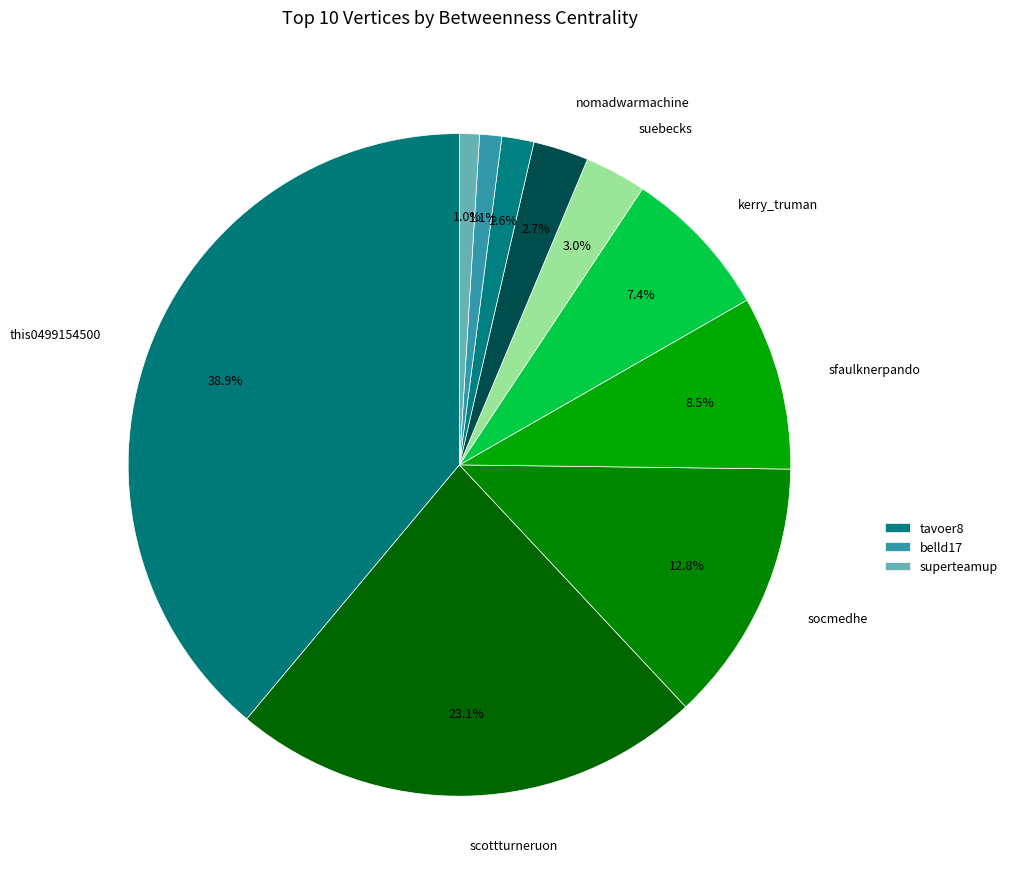

How many segments does this pie chart have?

10